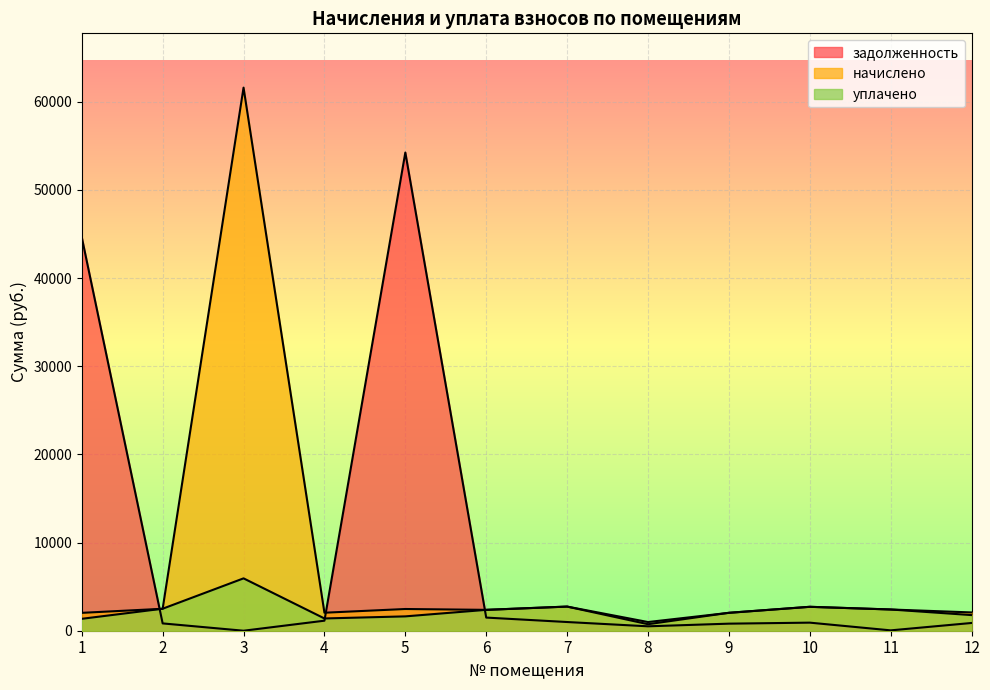

Reading left to right, extract all data points from this chart.

начислено: 1=2027.3	2=2489.2	3=61595.9	4=2042.0	5=2463.5	6=2367.2	7=2738.5	8=739.4	9=2034.6	10=2712.8	11=2408.6	12=2074.9
уплачено: 1=1351.7	2=2495.6	3=5939.0	4=1390.8	5=1627.3	6=2367.2	7=2738.5	8=985.2	9=2027.8	10=2712.8	11=2408.6	12=1772.9
задолженность: 1=44633.8	2=829.7	3=0.0	4=1137.5	5=54238.4	6=1490.4	7=986.3	8=500.8	9=801.2	10=916.1	11=40.9	12=878.5